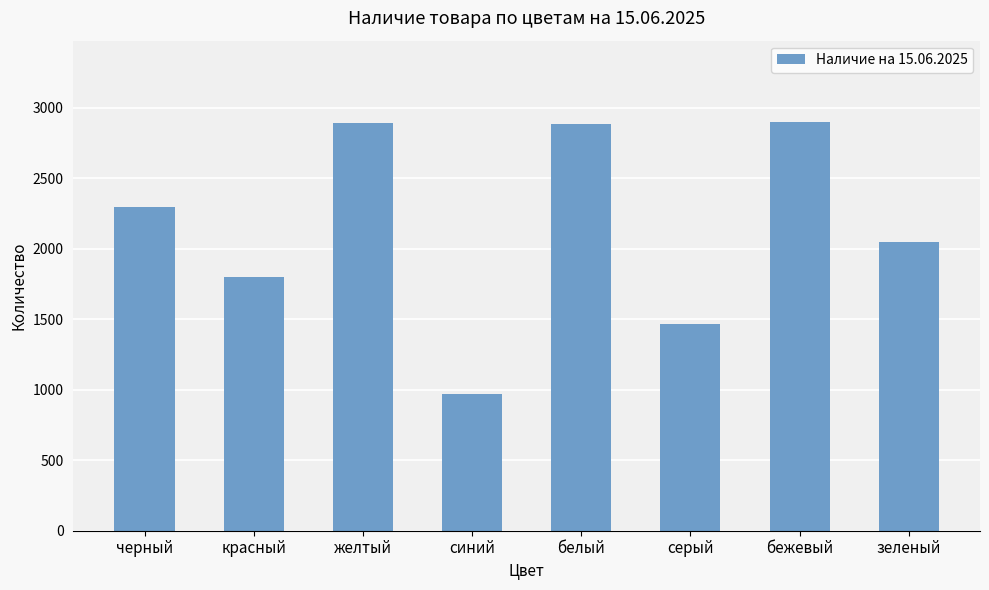

What is the minimum value shown in the chart?

968